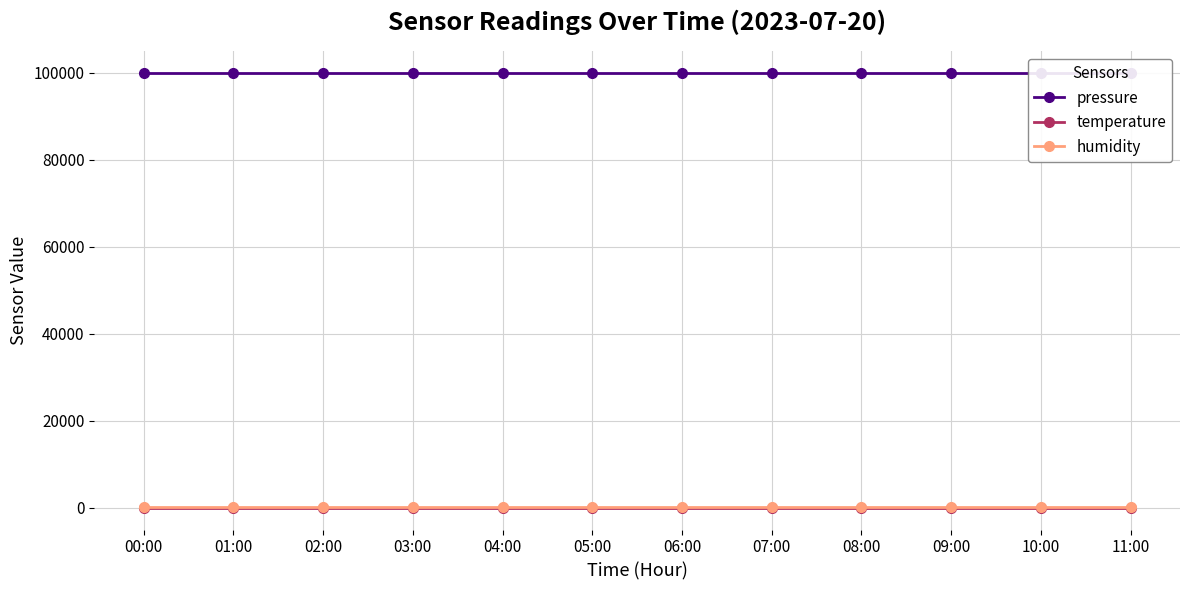

What is the average value of the temperature series?

10